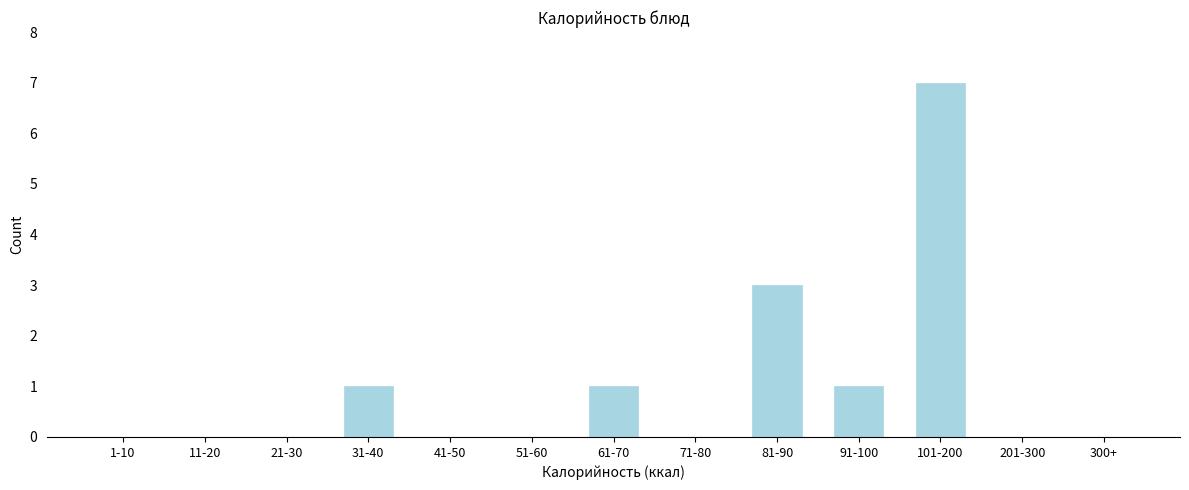

Reading left to right, what are all the values shown in this chart?

1-10=0	11-20=0	21-30=0	31-40=1	41-50=0	51-60=0	61-70=1	71-80=0	81-90=3	91-100=1	101-200=7	201-300=0	300+=0